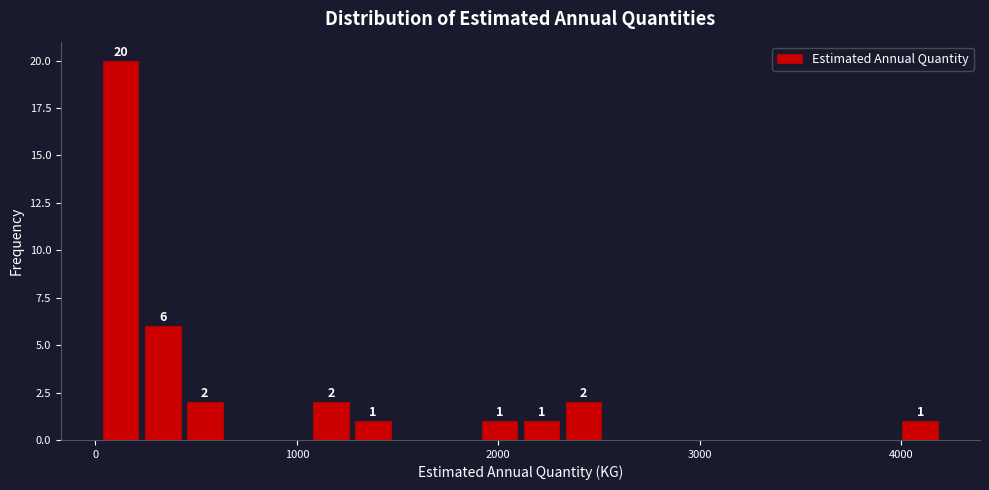

Read against the x-axis, roughly where is the centre of the tallest bar?

100